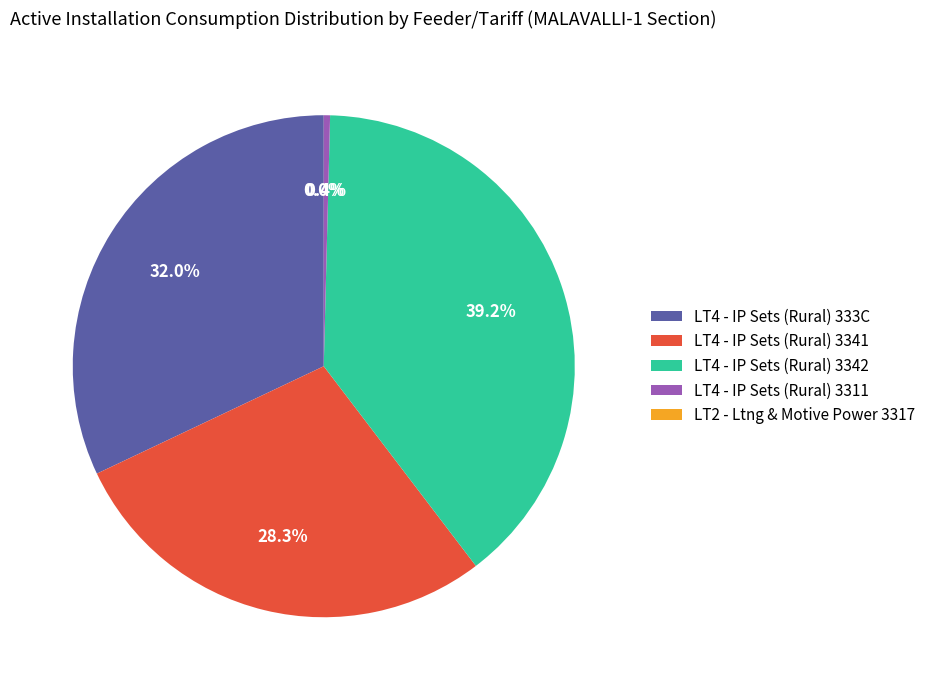

Which category has the biggest portion of the pie?

LT4 - IP Sets (Rural) 3342